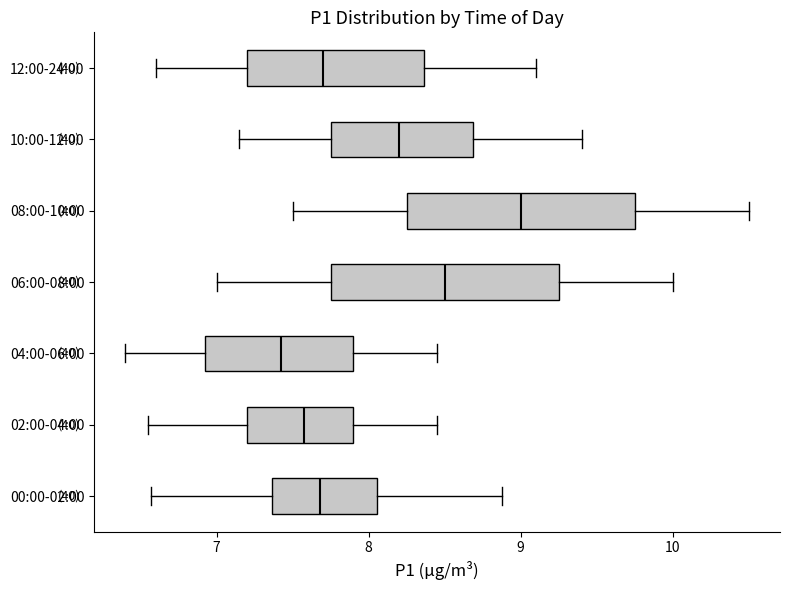

Which box has the furthest to the left median line?

04:00-06:00